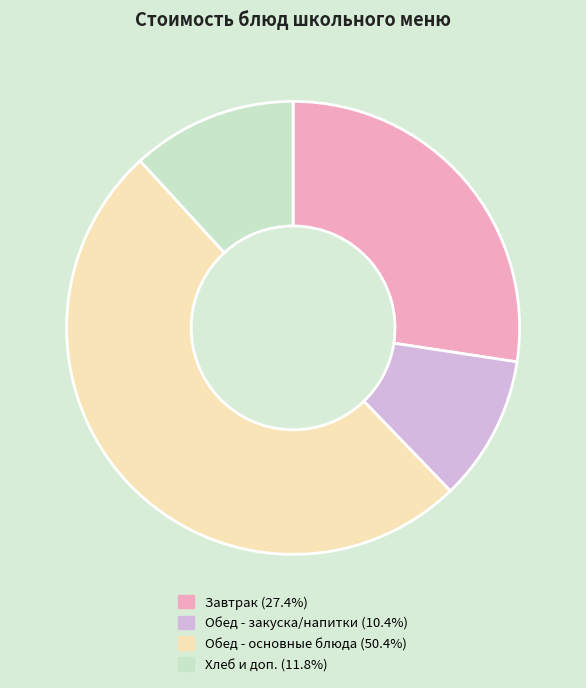

Does any single category account for the majority?

Yes